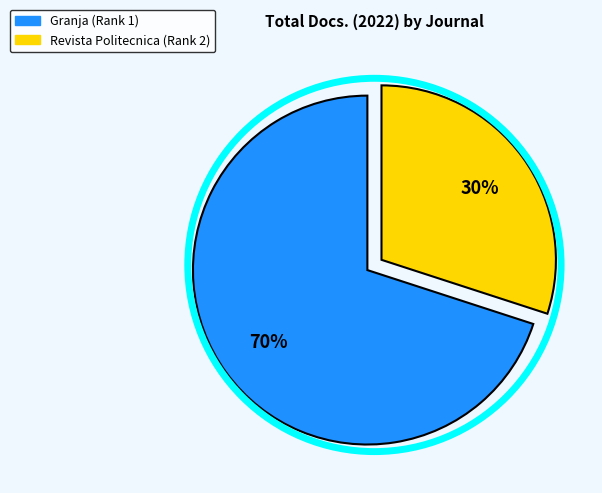

What percentage is the Granja (Rank 1) slice, to the nearest percent?

70%